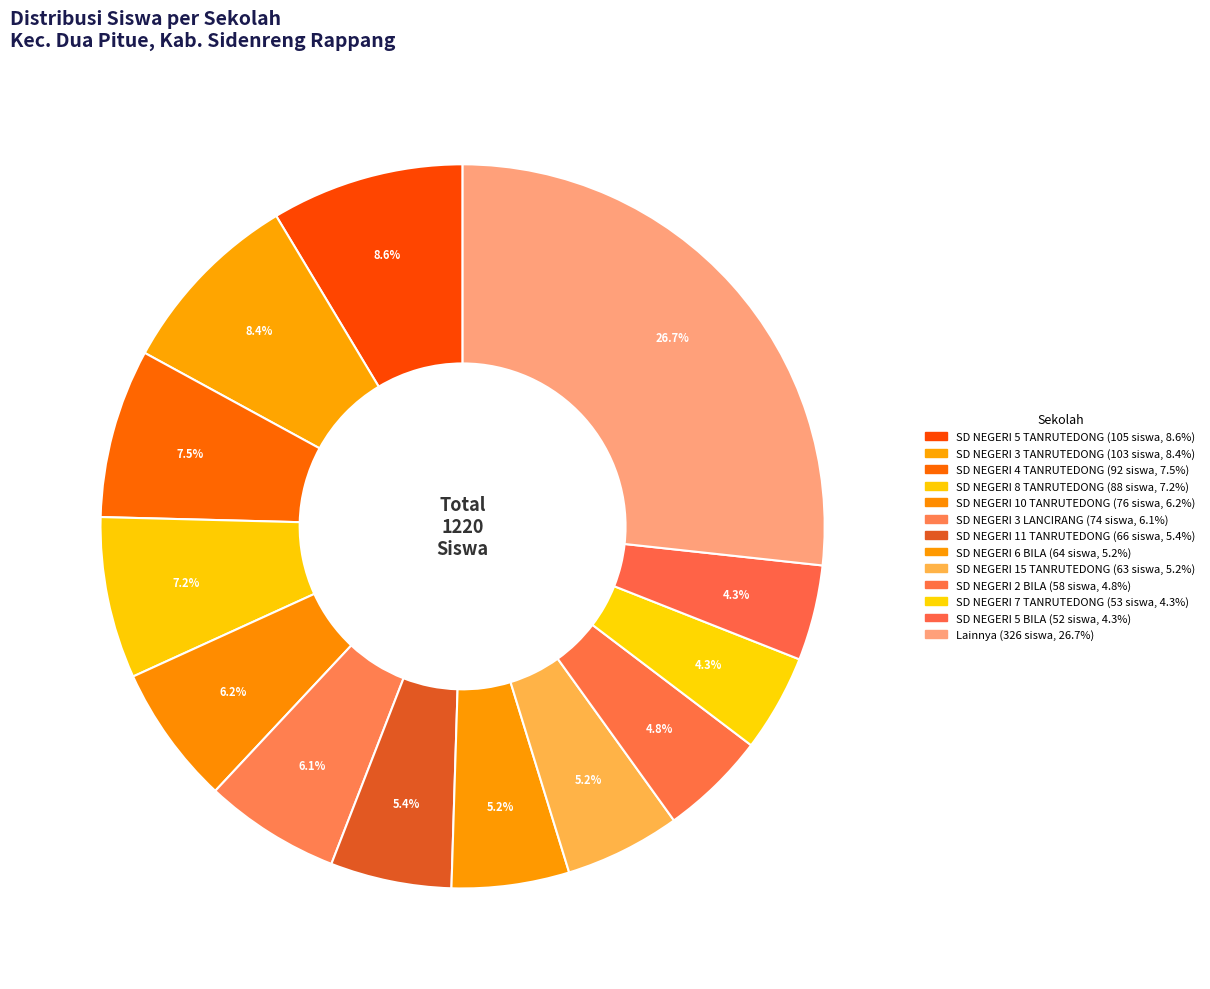

How many slices are in this pie chart?

13